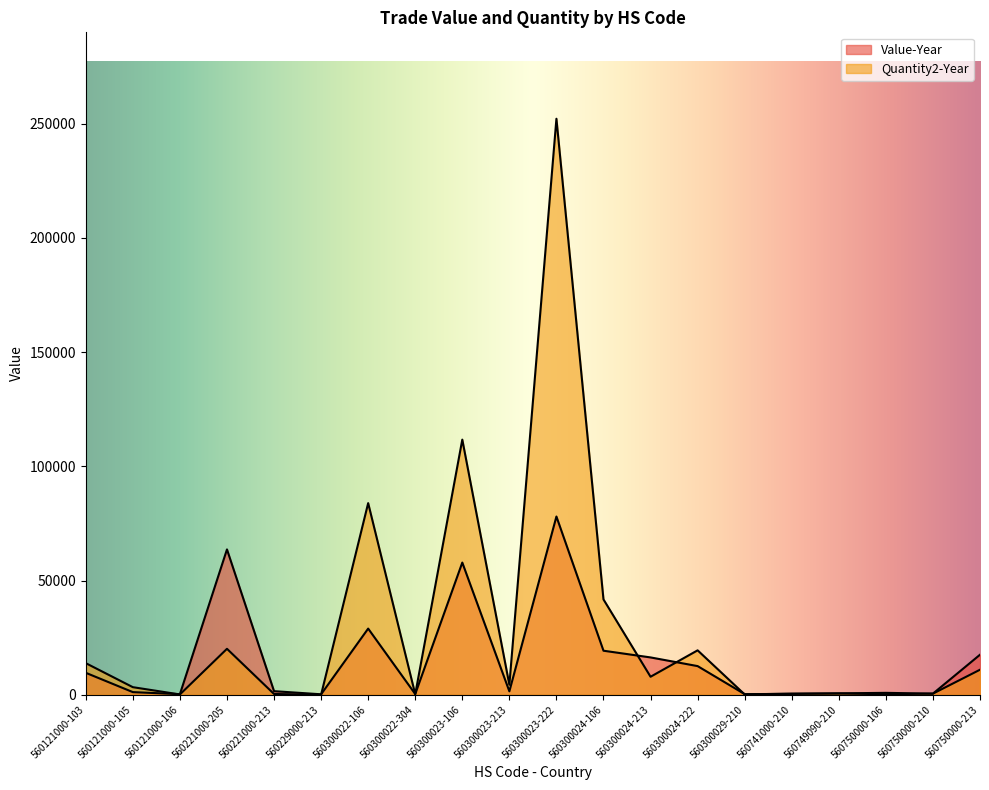

What are all the series names shown in the legend?

Value-Year, Quantity2-Year